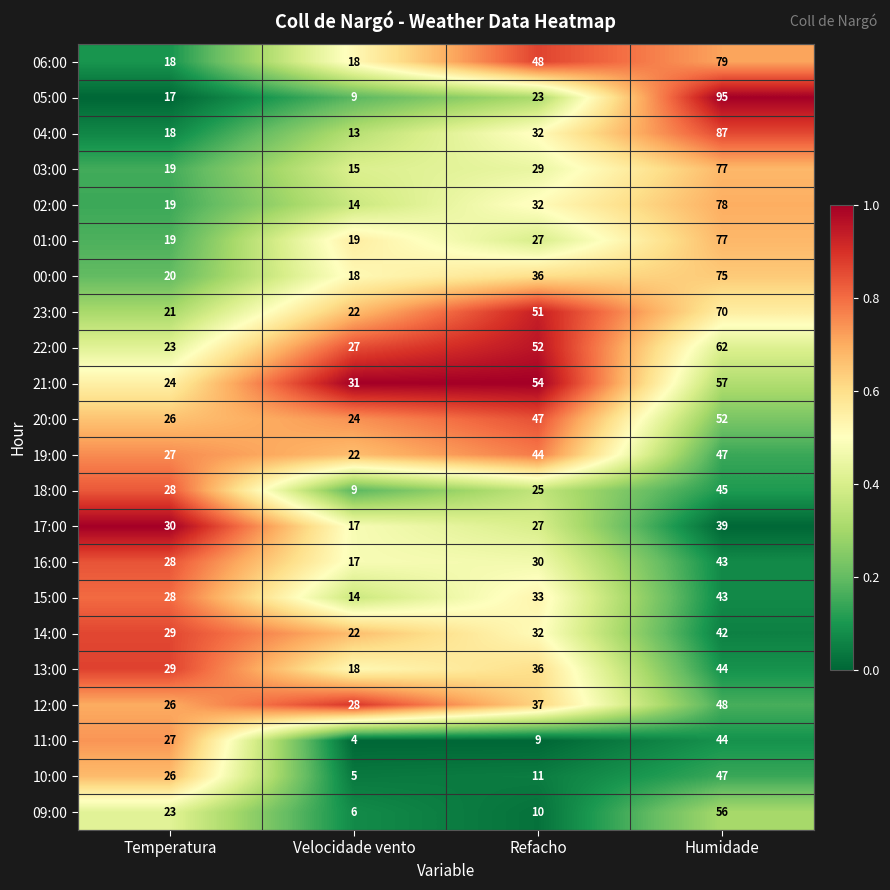

Which series has the largest range (max minus min)?

05:00